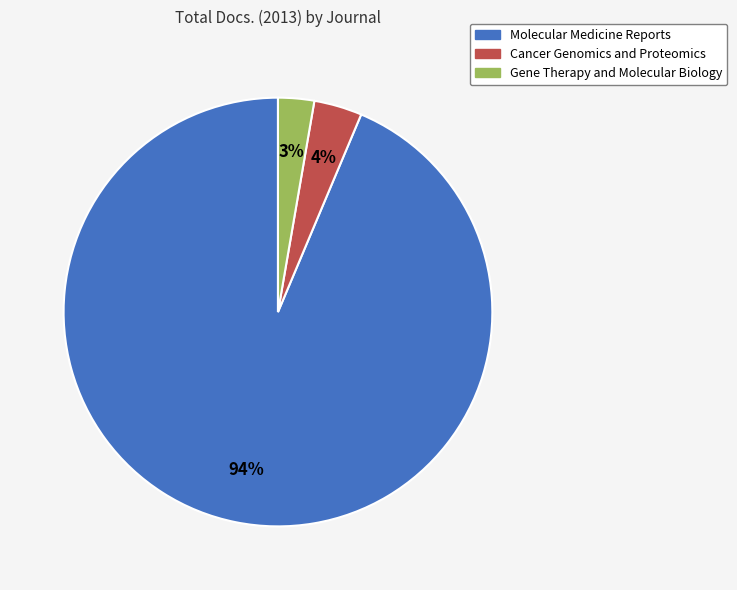

Count the number of slices in the pie.

3